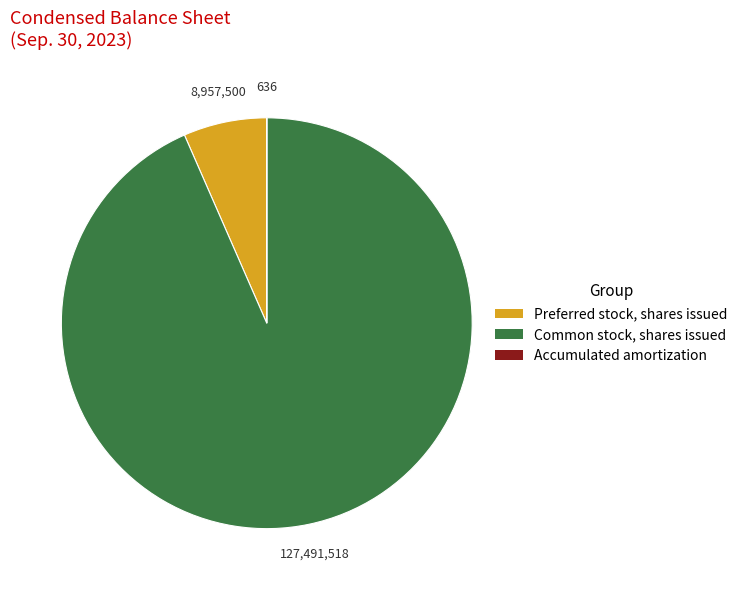

The Common stock, shares issued slice represents 93% of the pie. True or false?

True